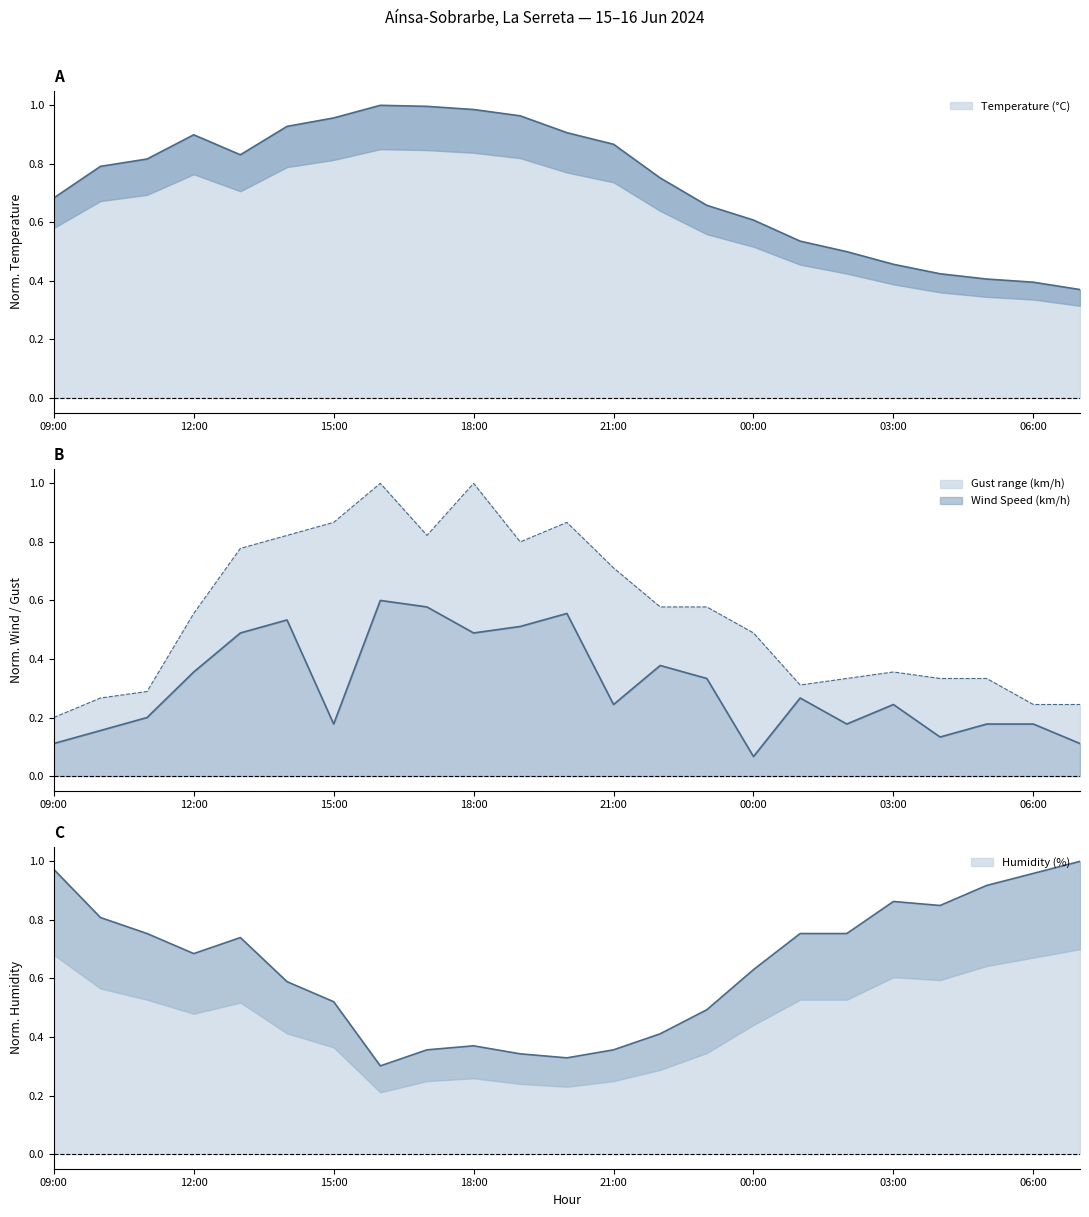

Does the chart have visible grid lines?

No